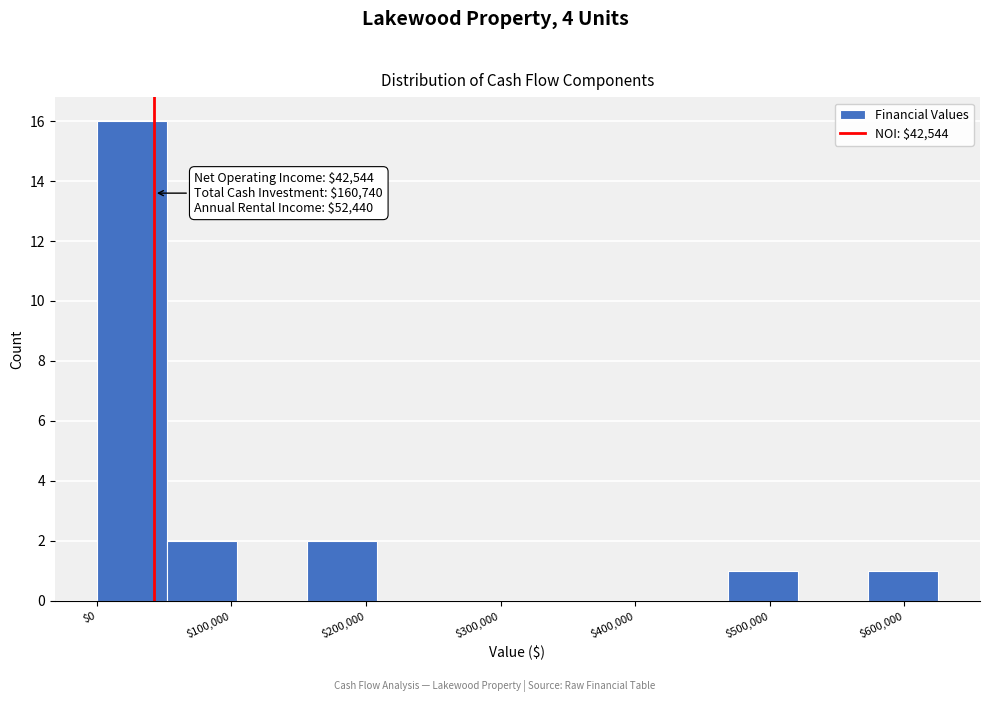

Which range on the x-axis has the tallest bar?

0 to 50000